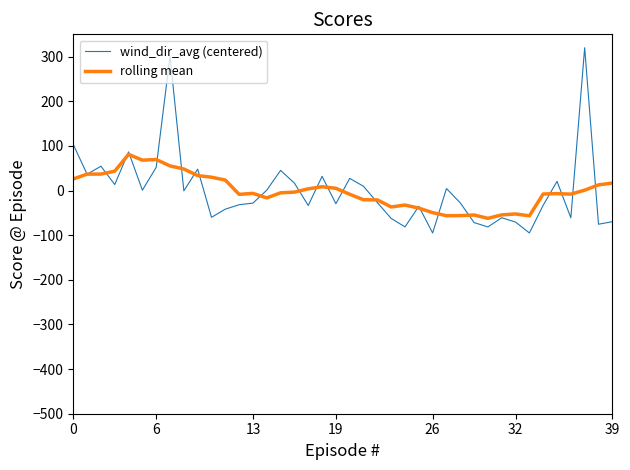

What is the smallest value displayed?

-95.1